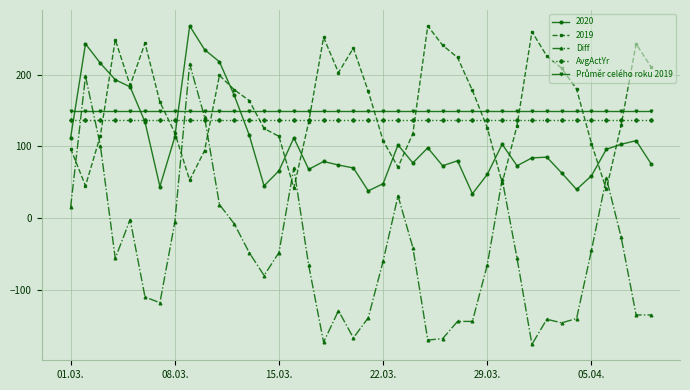

What is the minimum value for AvgActYr?

136.7